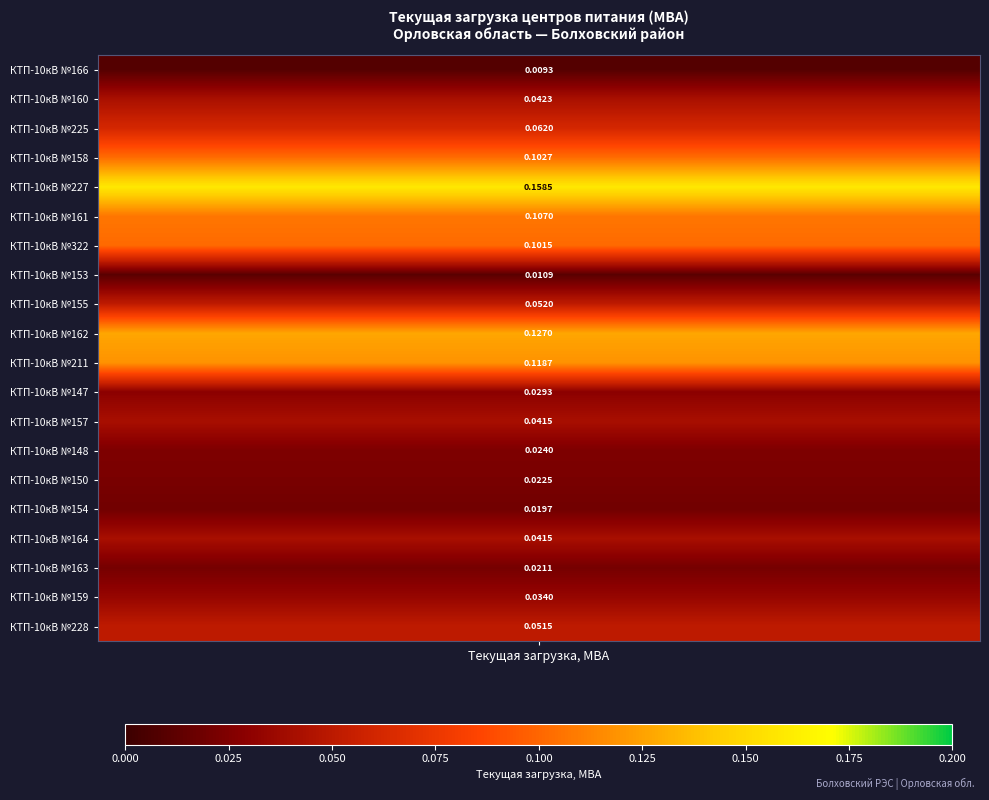

Reading left to right, what are all the values shown in this chart?

0.0	0.0	0.1	0.1	0.2	0.1	0.1	0.0	0.1	0.1	0.1	0.0	0.0	0.0	0.0	0.0	0.0	0.0	0.0	0.1